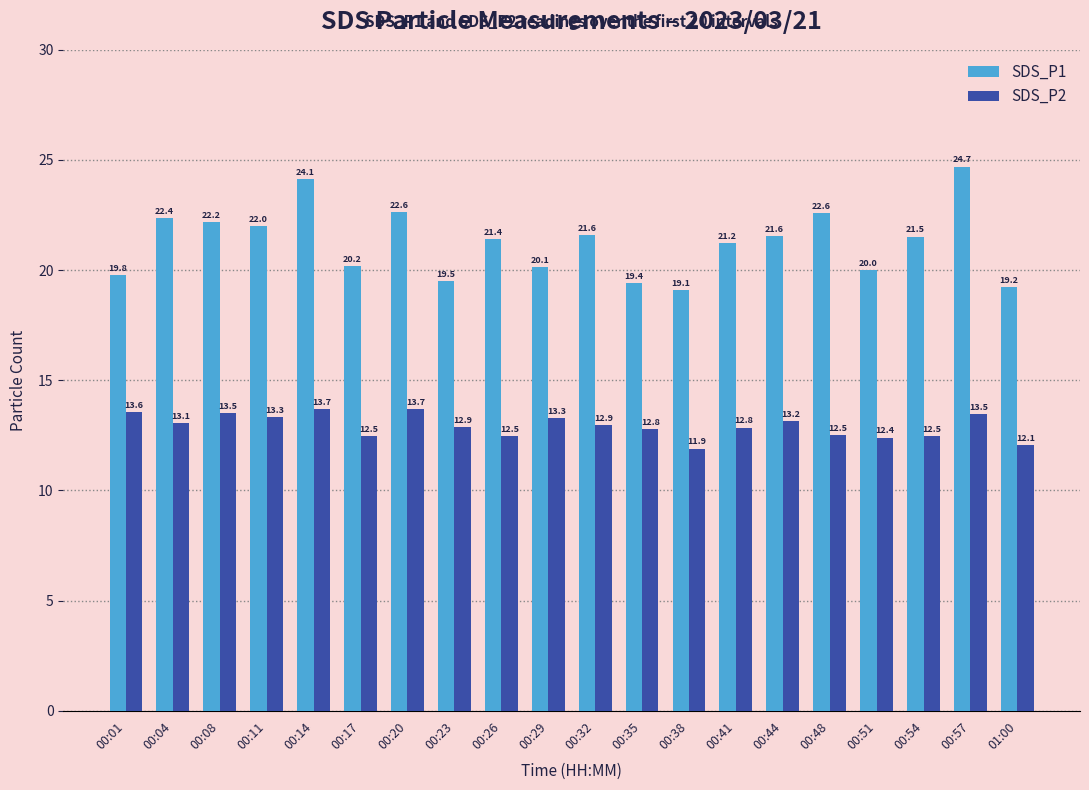

What is the average value of the SDS_P1 series?

21.3